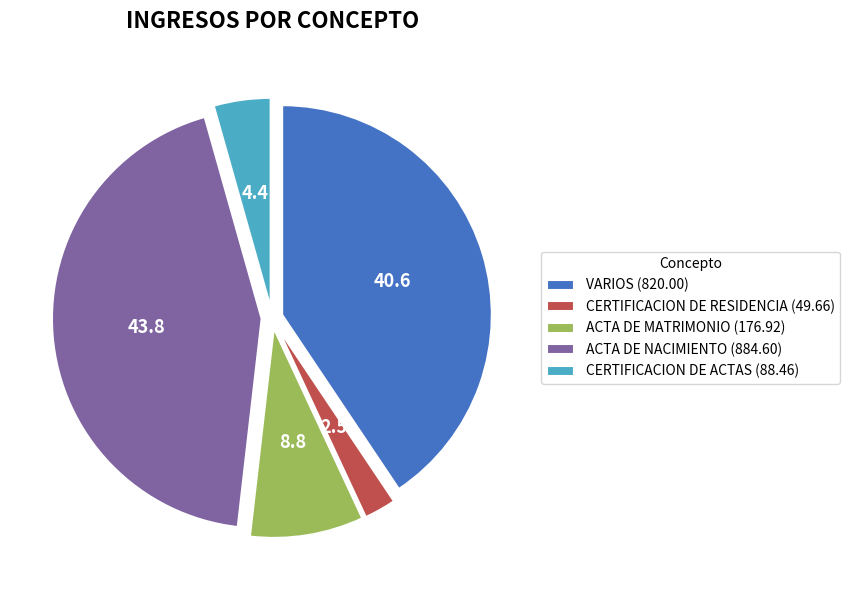

Do VARIOS (820.00) and CERTIFICACION DE RESIDENCIA (49.66) together represent more than half of the pie?

No